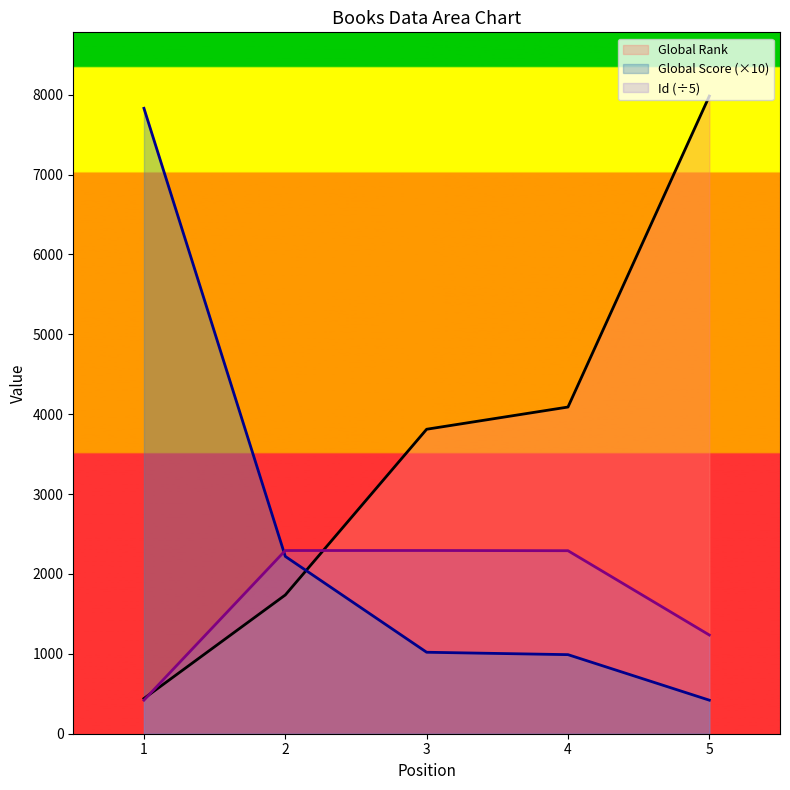

Is the value of Global Score at 4 greater than the value of Id at 2?

No